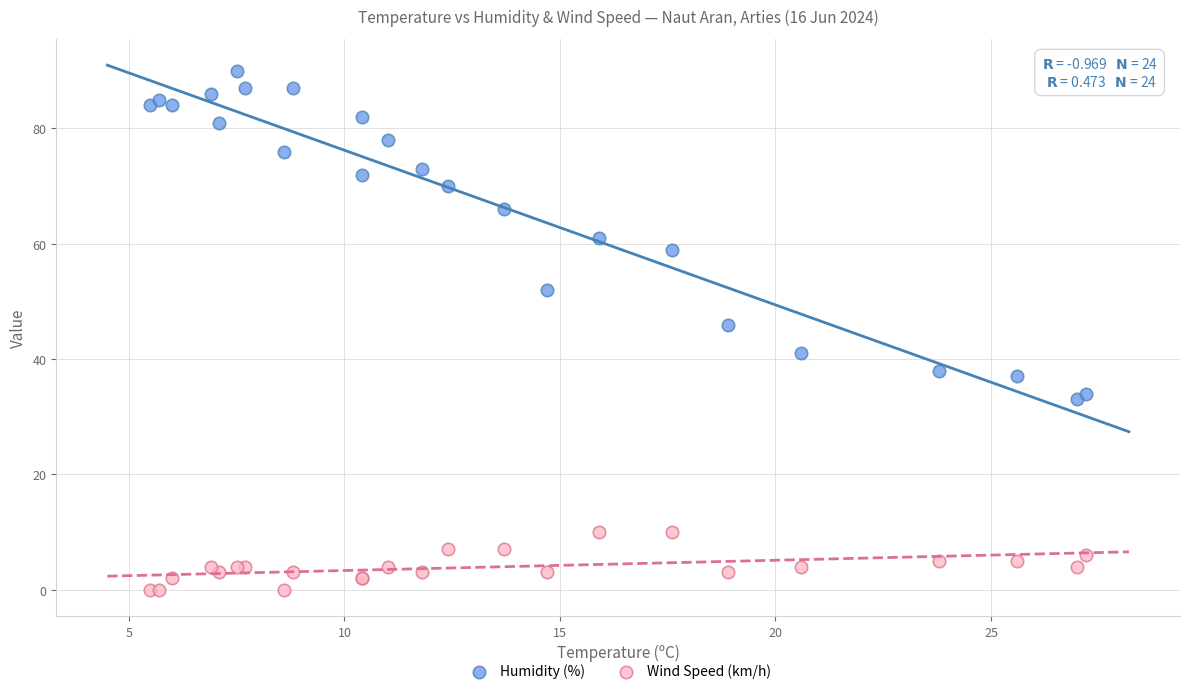

Which series has the largest Y range (max minus min)?

Humidity (%)